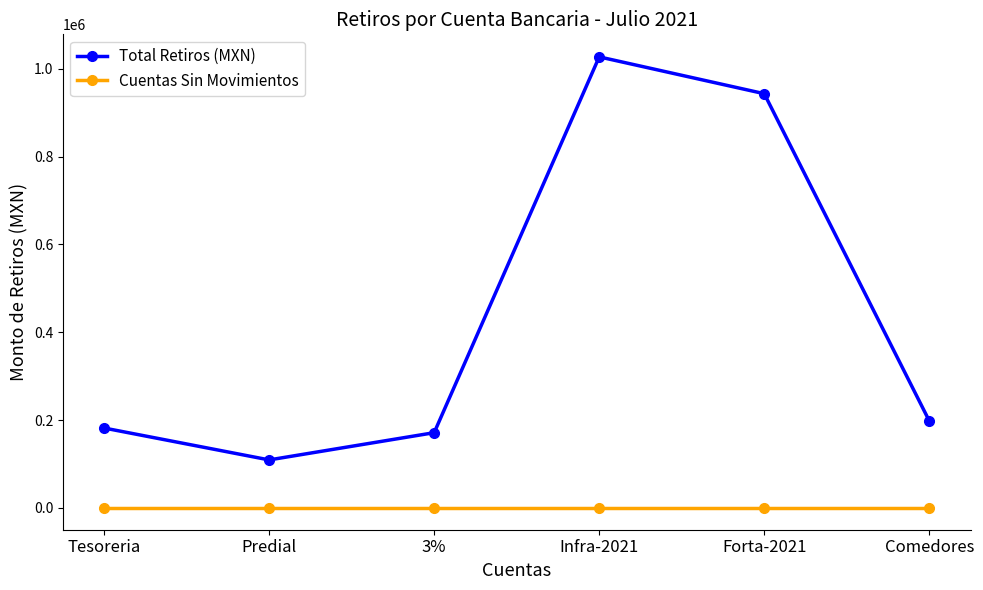

At which category is the sum across all series the highest?

Infra-2021